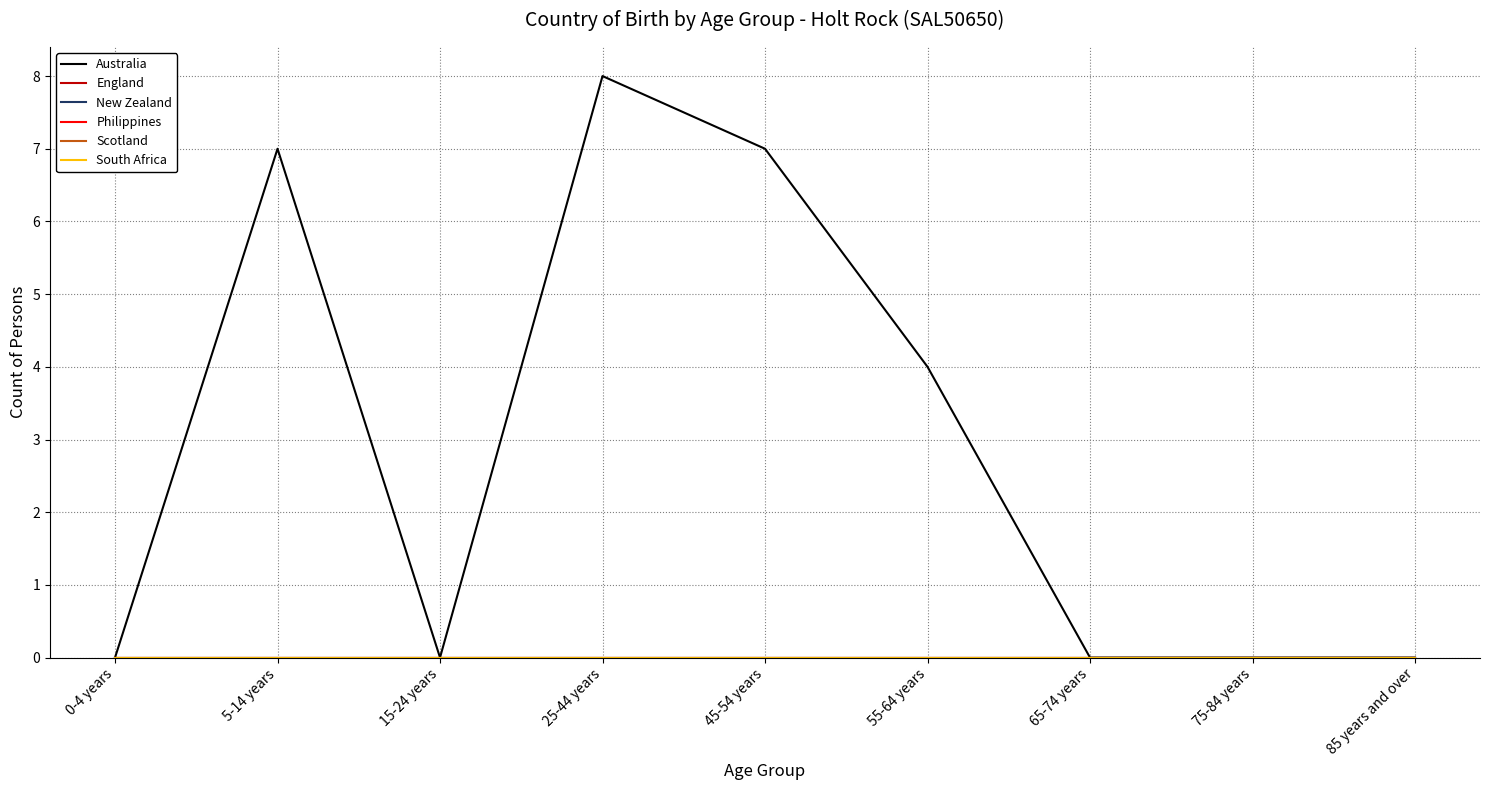

How many lines are shown in the chart?

6